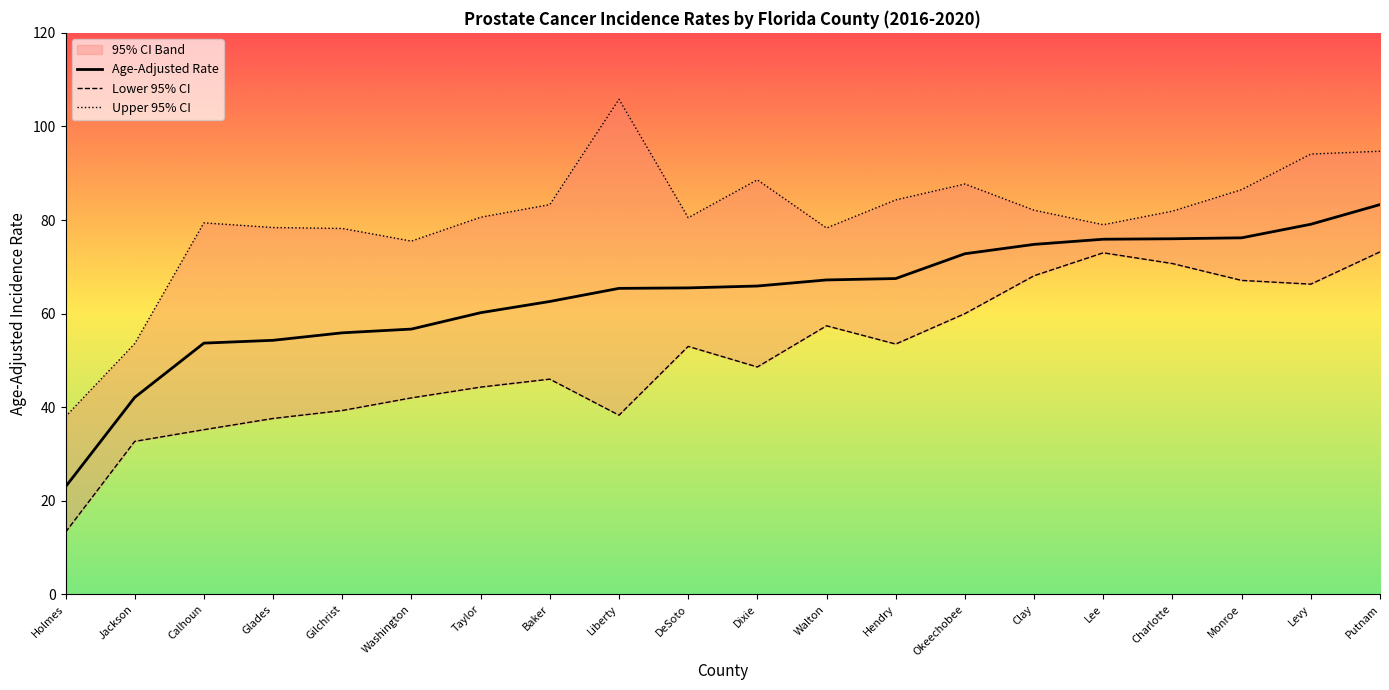

True or false: Age-Adjusted Rate and Lower 95% CI intersect in this chart.

False